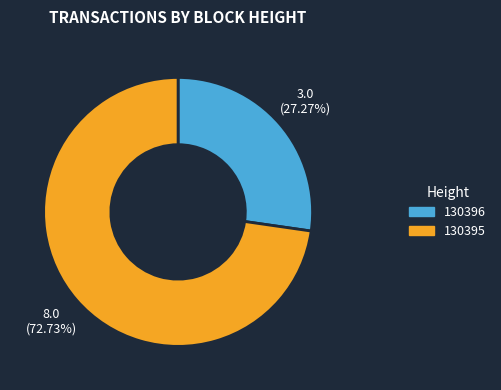

What is the smallest slice in the pie chart?

130396